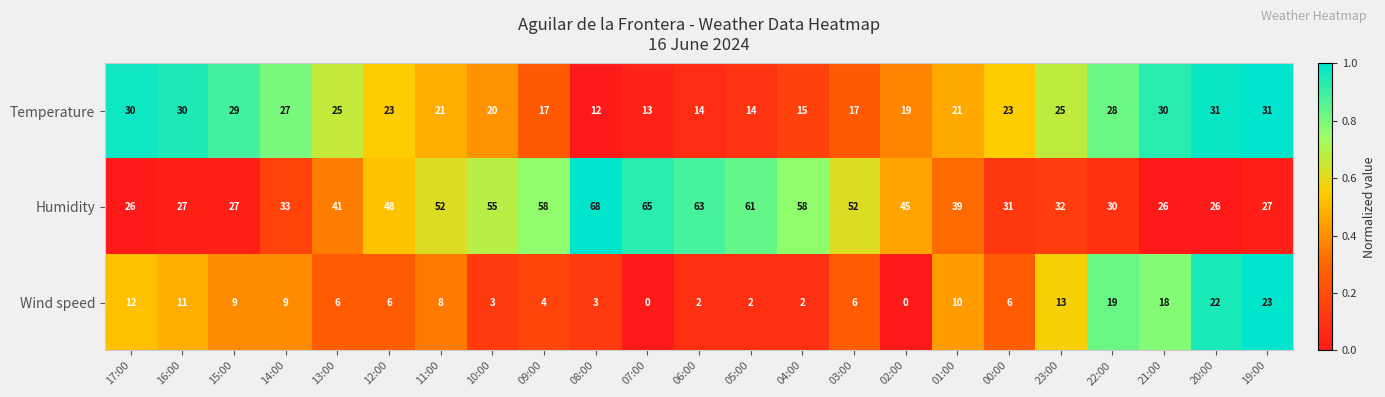

What value does the Wind speed series have at 15:00?

9